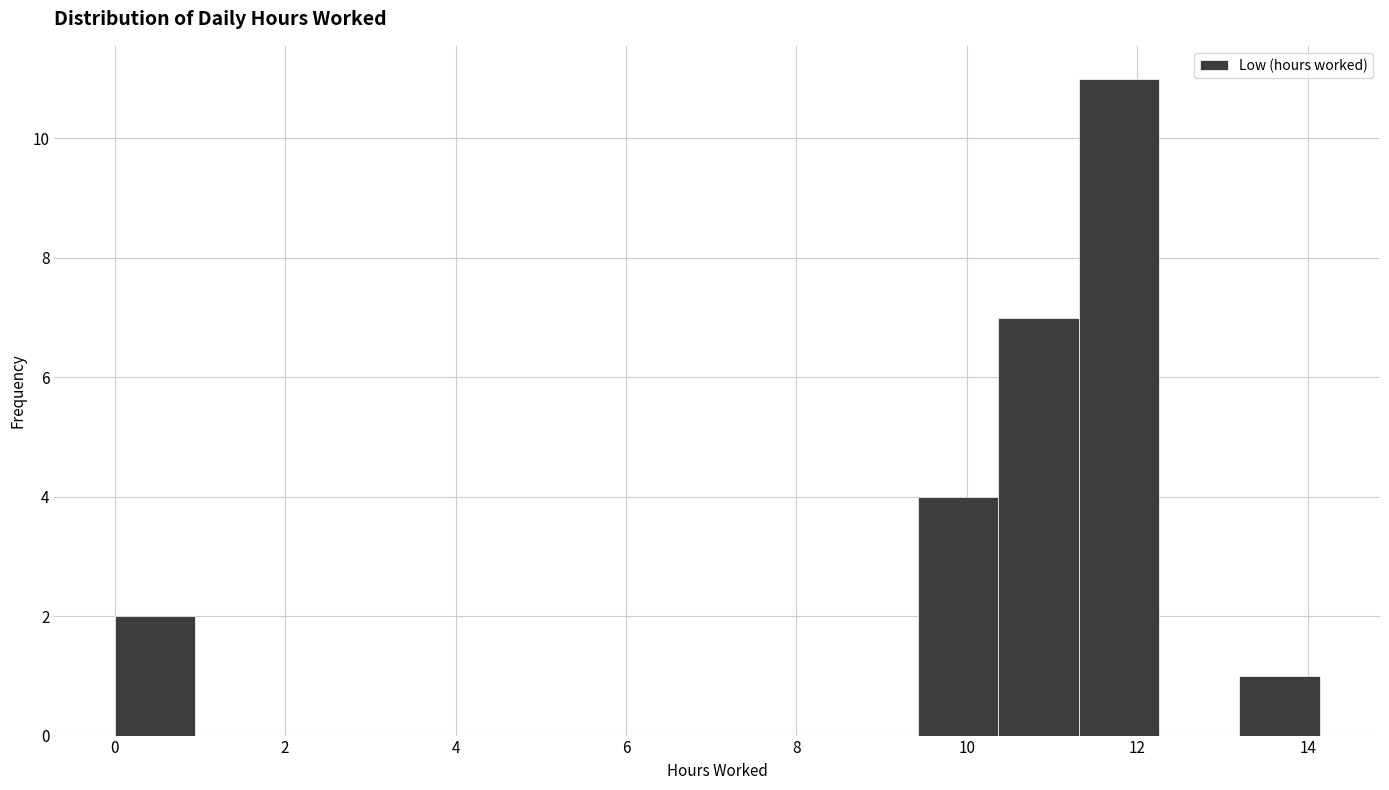

Reading left to right, list every bar in this chart as the range it spans on the x-axis followed by its height. Neither the bar edges nor the heights are printed on the chart, so give them approximately, as read against the axes.

0.0 to 1.0: 2
1.0 to 1.8: 0
1.8 to 2.8: 0
2.8 to 3.8: 0
3.8 to 4.8: 0
4.8 to 5.6: 0
5.6 to 6.6: 0
6.6 to 7.6: 0
7.6 to 8.4: 0
8.4 to 9.4: 0
9.4 to 10.4: 4
10.4 to 11.4: 7
11.4 to 12.2: 11
12.2 to 13.2: 0
13.2 to 14.2: 1